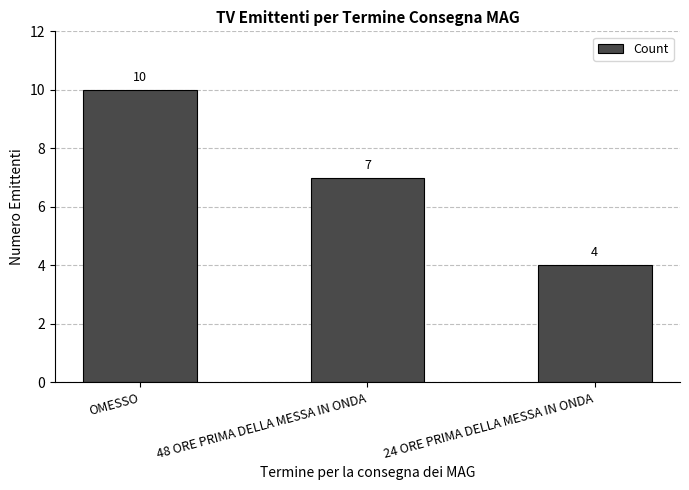

Reading left to right, list all the values displayed in this chart.

10	7	4